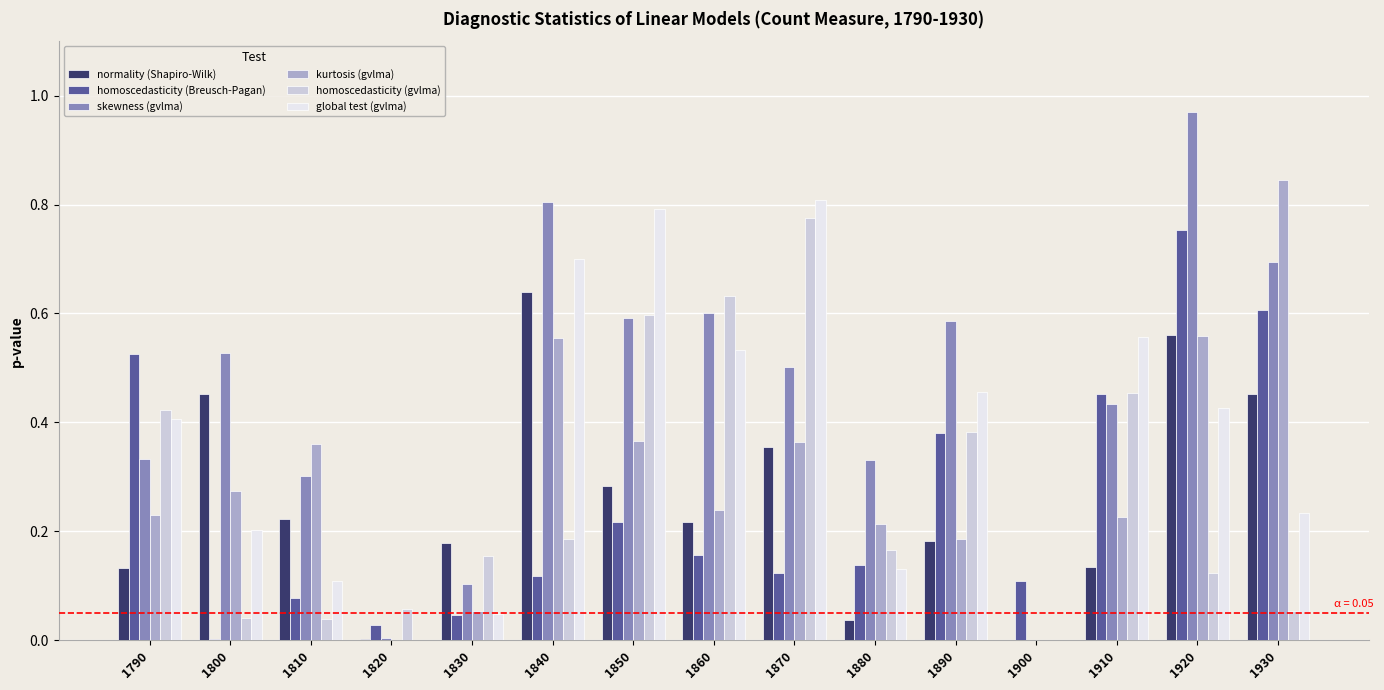

Which label corresponds to the largest value in the chart?

1920